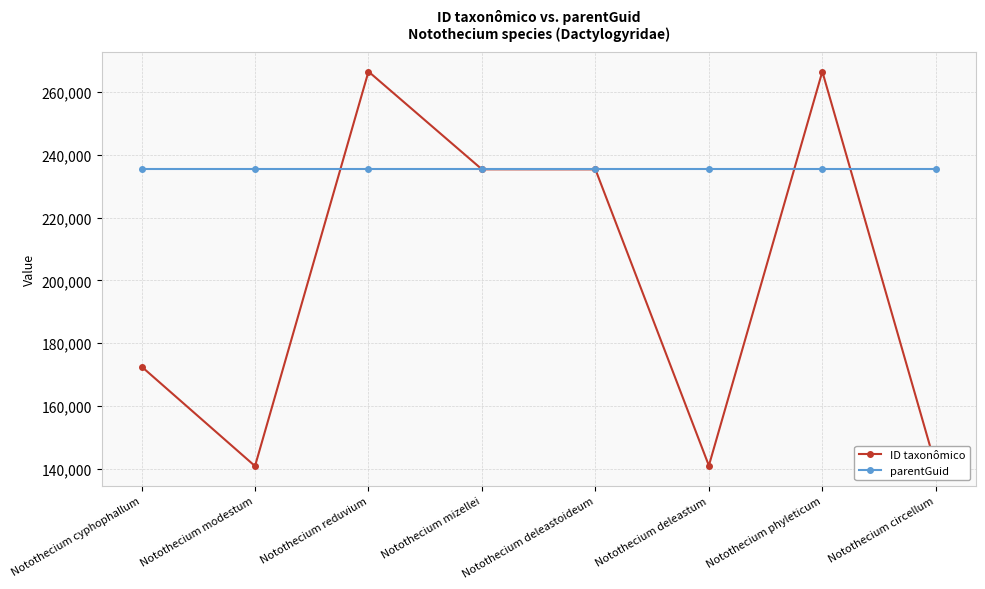

At which label is parentGuid closest to 235322?

Notothecium cyphophallum